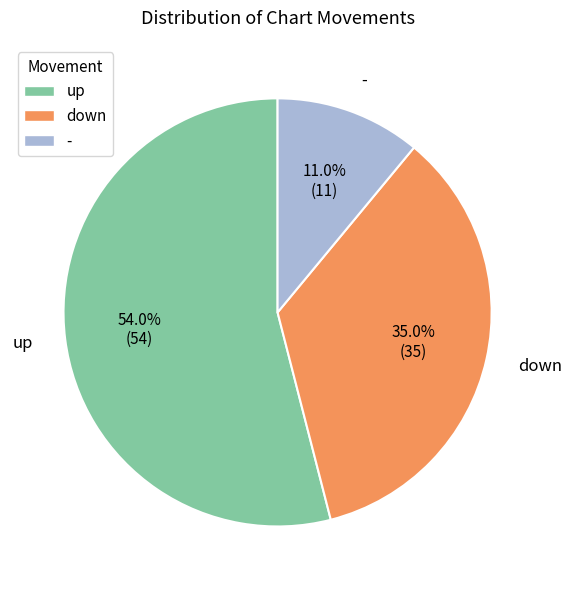

What percentage is the up slice, to the nearest percent?

54%